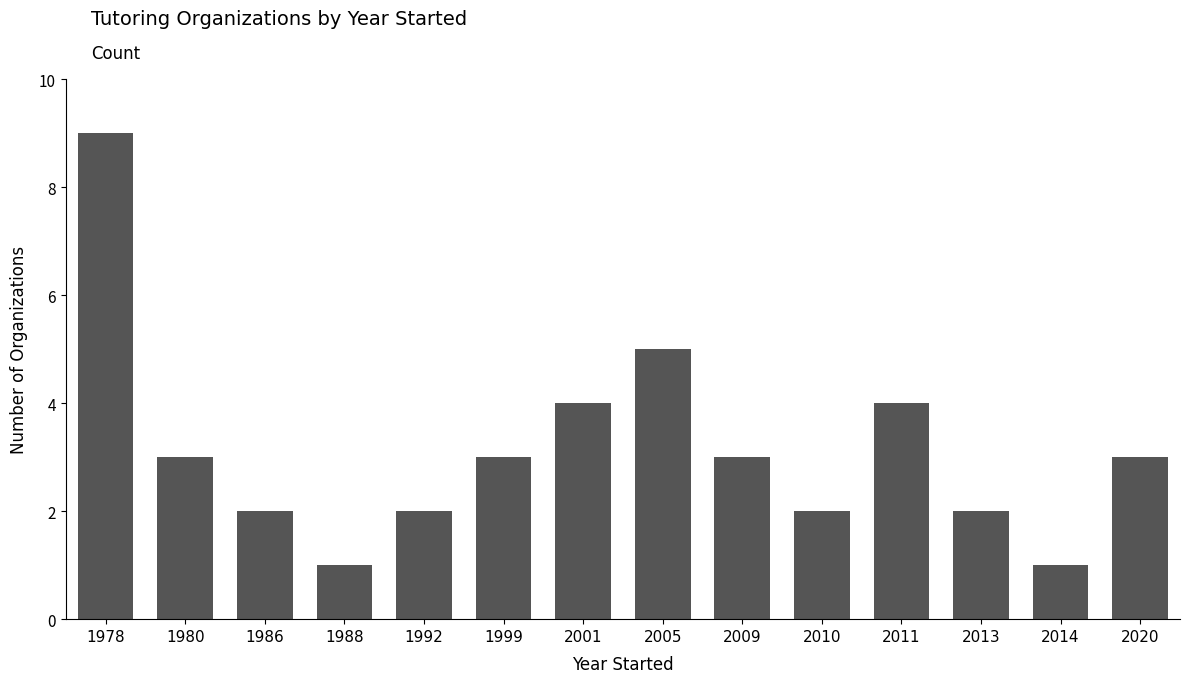

Count the values in the range 2 to 4.

10